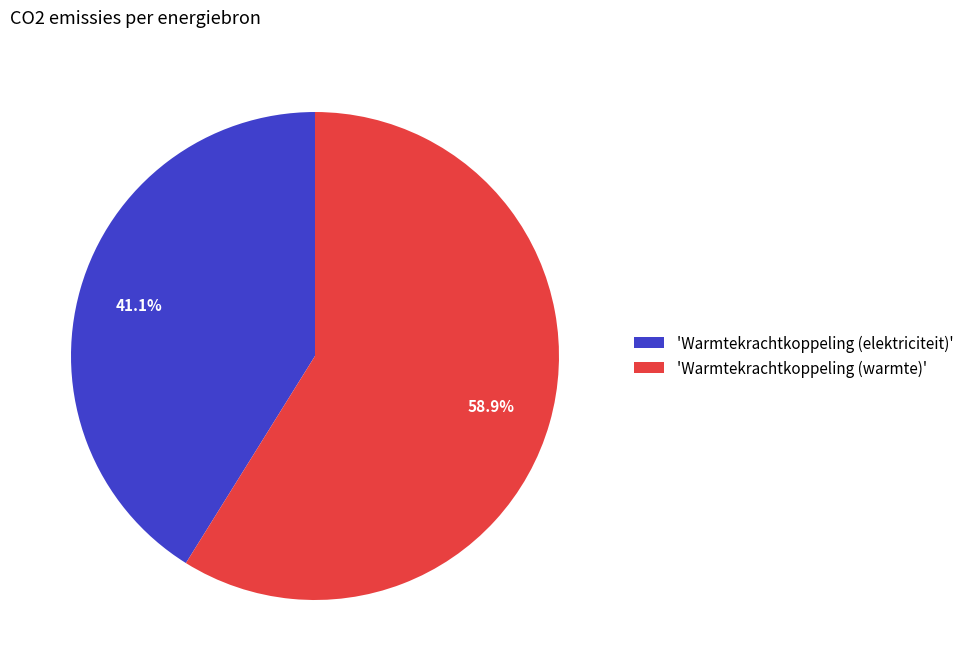

Does any single category account for the majority?

Yes